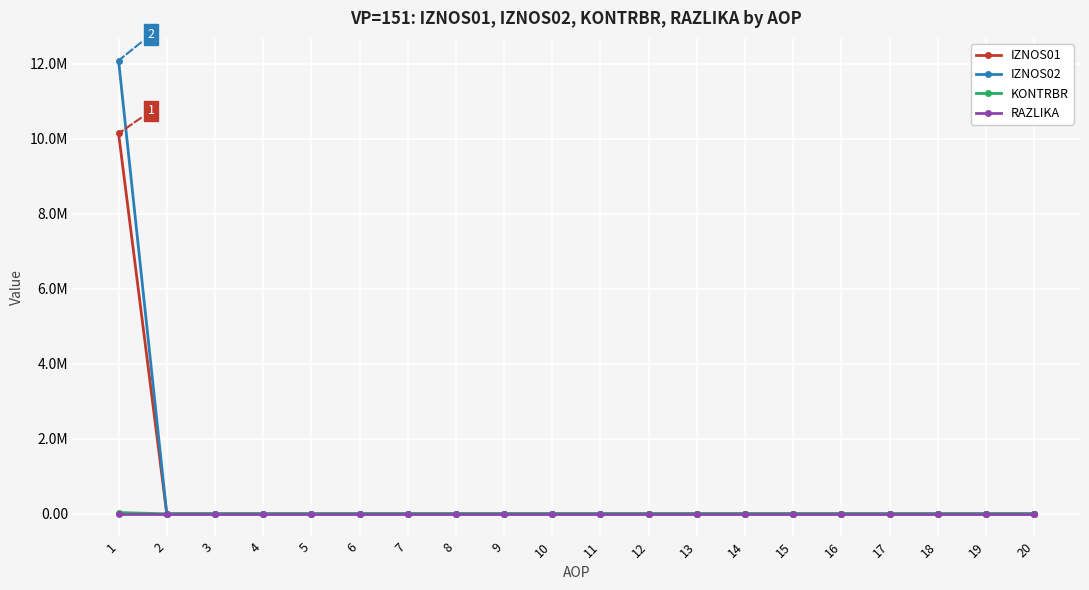

True or false: RAZLIKA and IZNOS02 cross at least once.

False